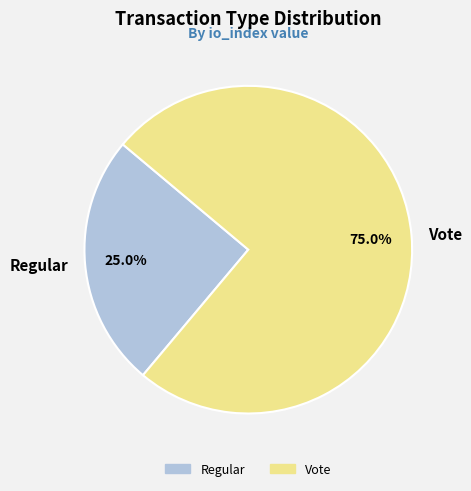

How many segments does this pie chart have?

2